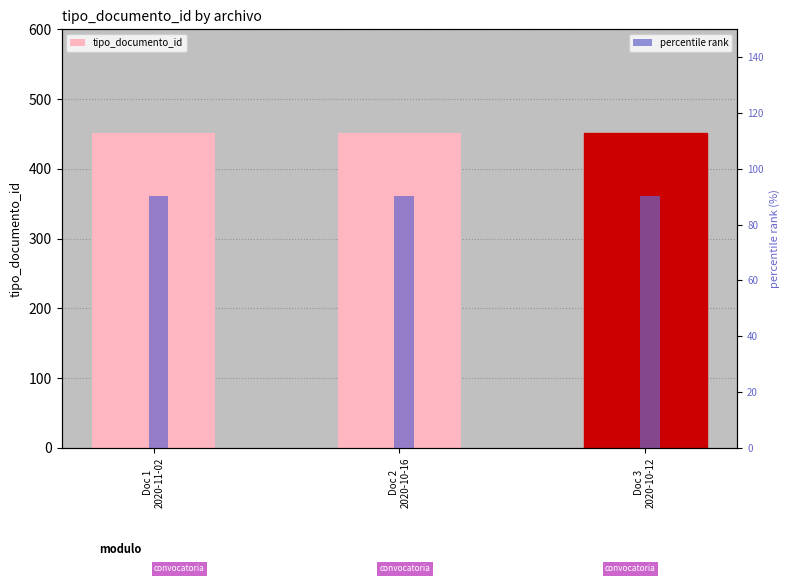

How many bars are there in total?

6